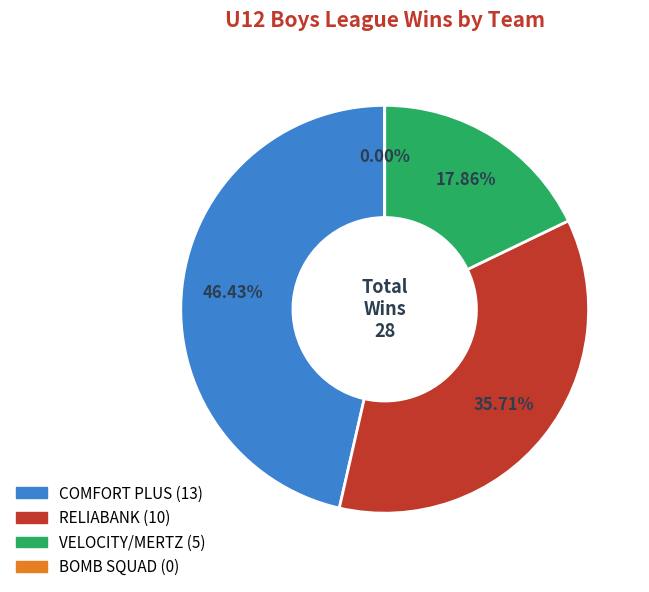

What percentage do COMFORT PLUS and BOMB SQUAD together represent?

46.4%